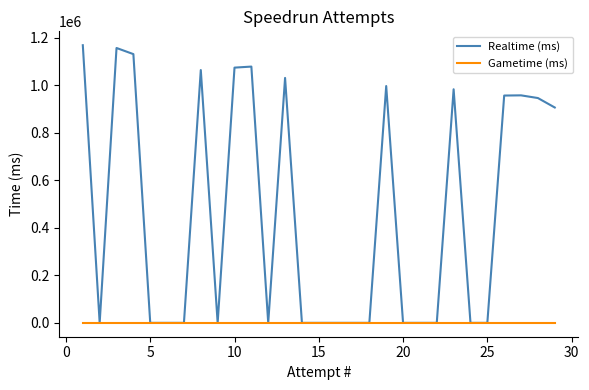

What is the difference between the maximum and minimum values in the Realtime (ms) series?

1168576